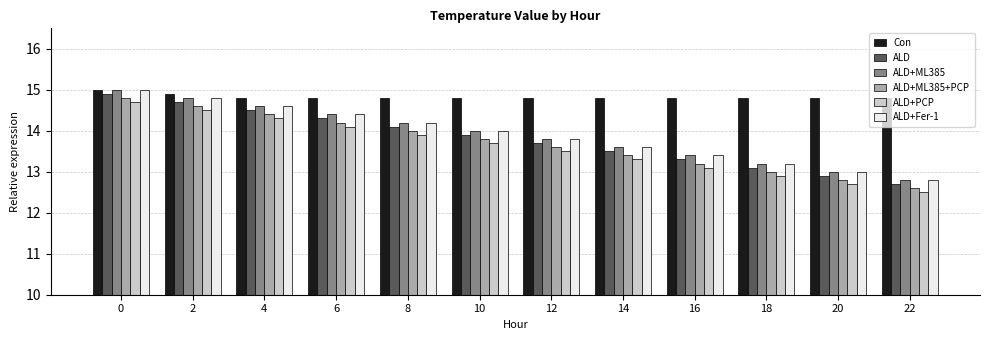

Which series has the largest total across all categories?

Con